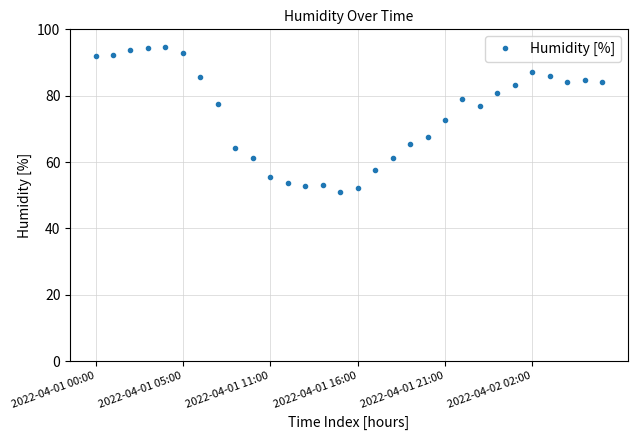

What is the sum of all values?

2236.8